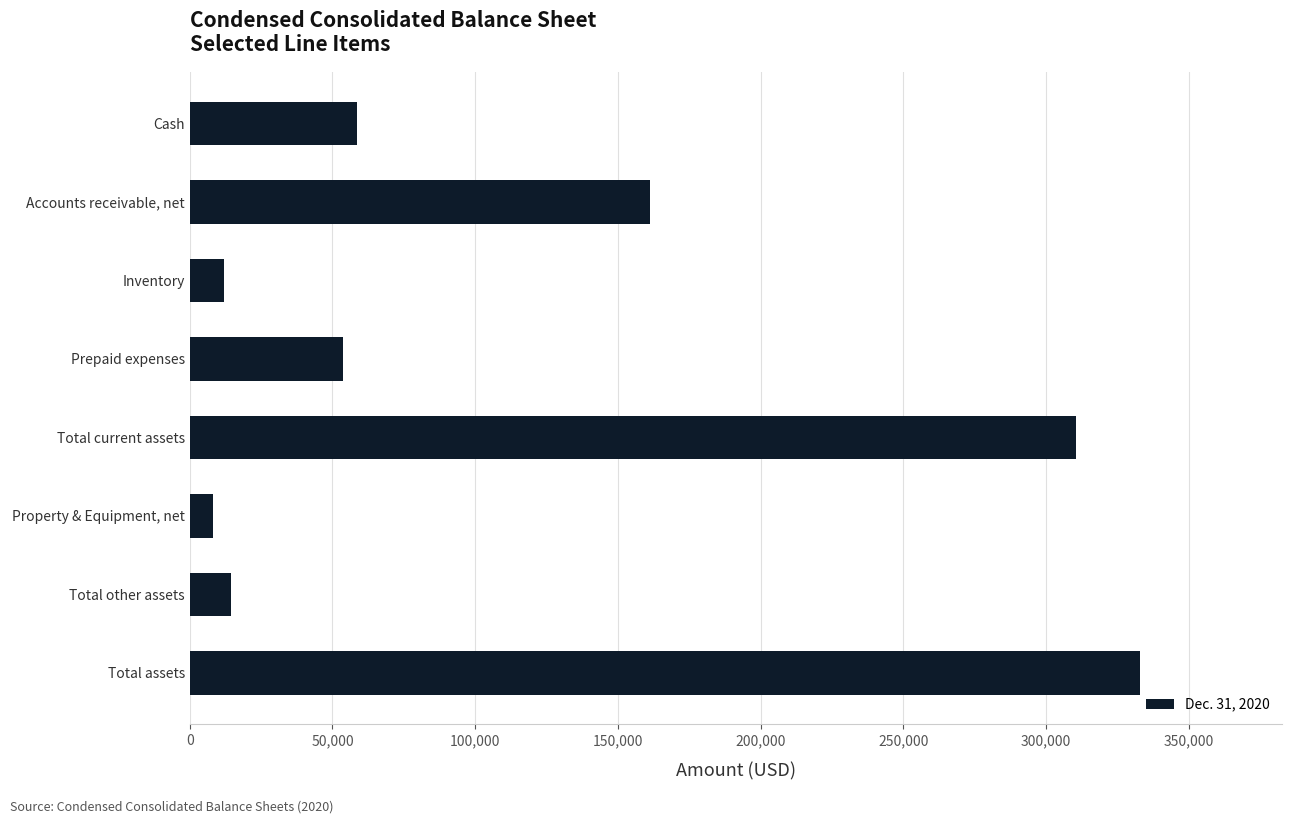

What is the sum of the values at Cash and Total current assets?

368794